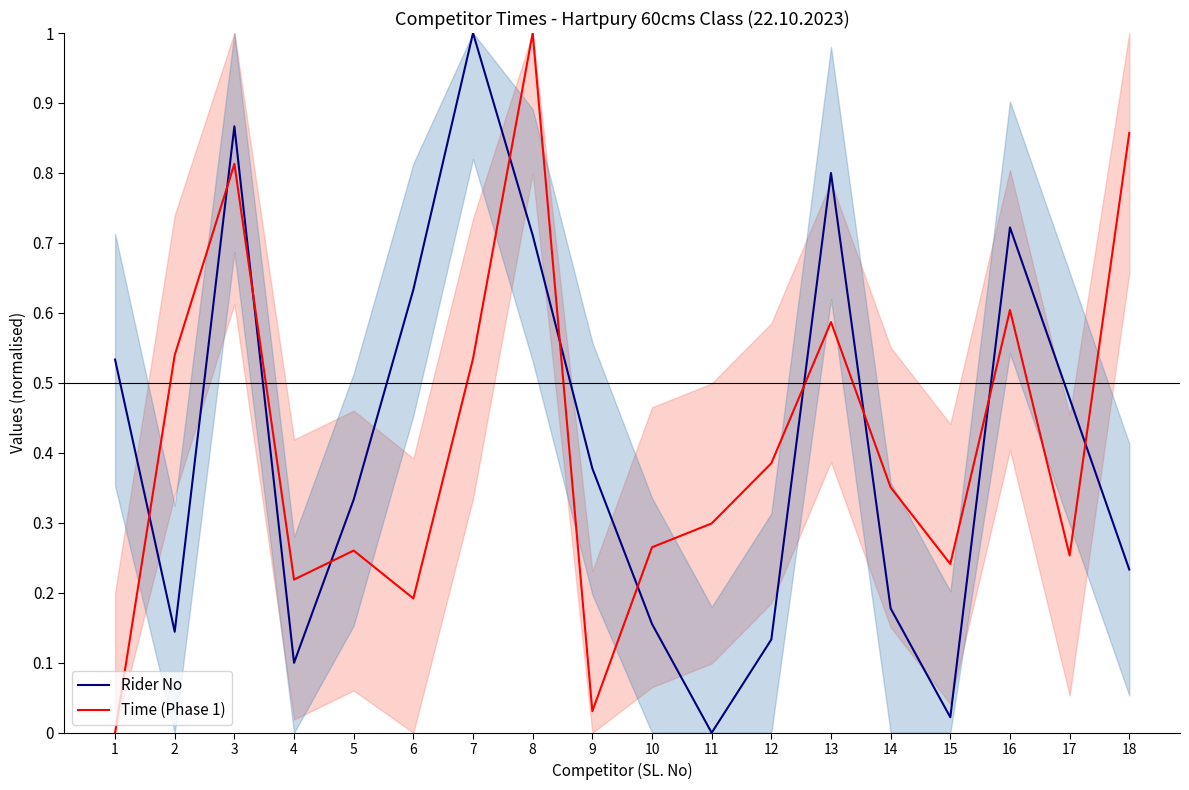

Is the value of Time (Phase 1) at 11 greater than the value of Rider No at 7?

No